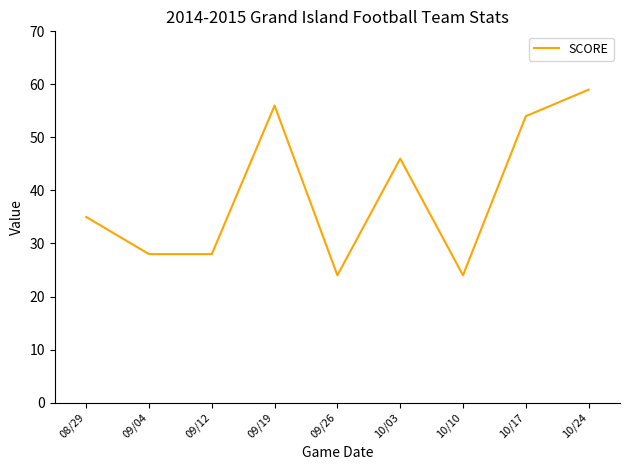

Where is the first local maximum?

09/19